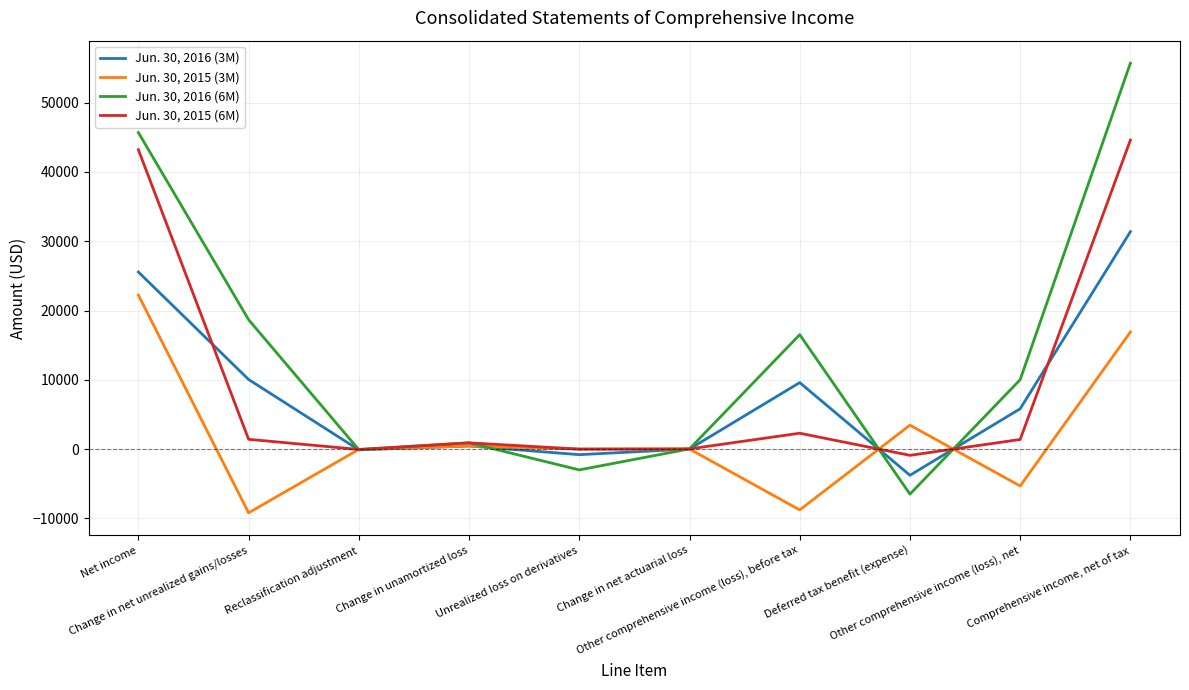

Which series has the widest spread of values?

Jun. 30, 2016 (6M)